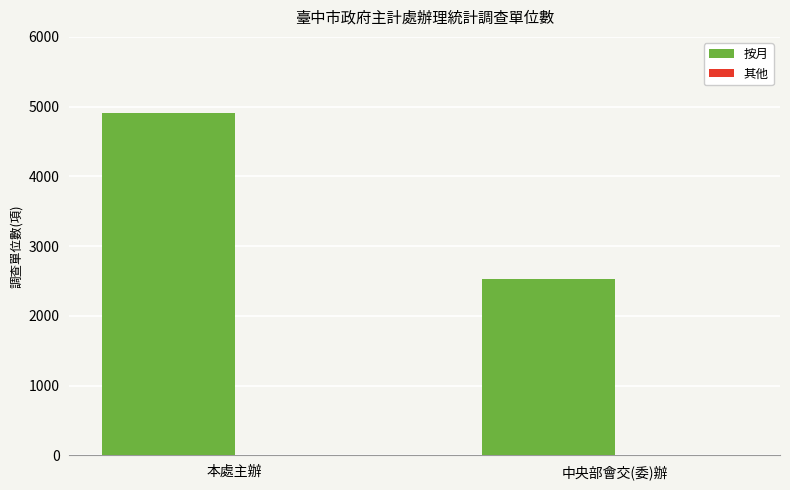

What is the maximum value shown in the chart?

4915